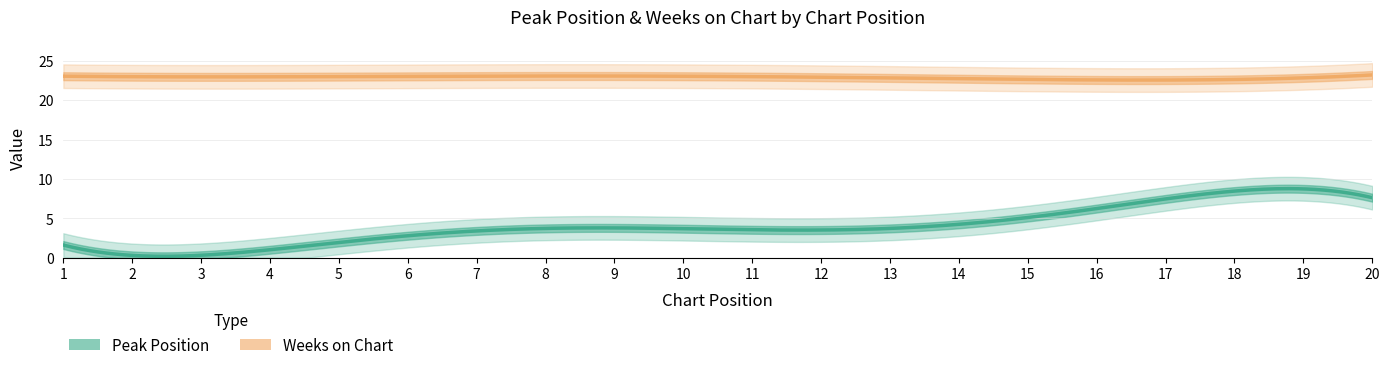

How many interior local valleys does the Weeks on Chart series have?

1